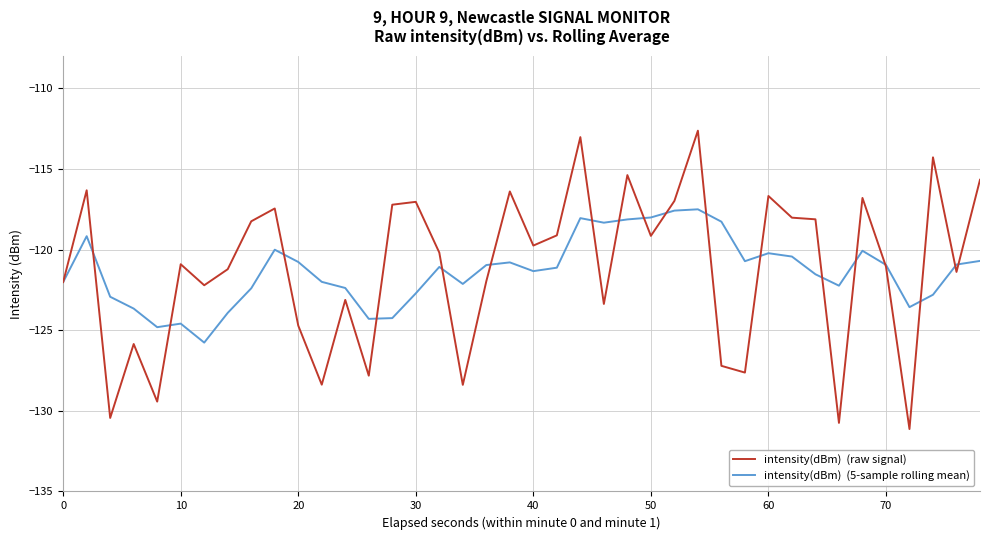

What is the maximum value shown in the chart?

-112.6